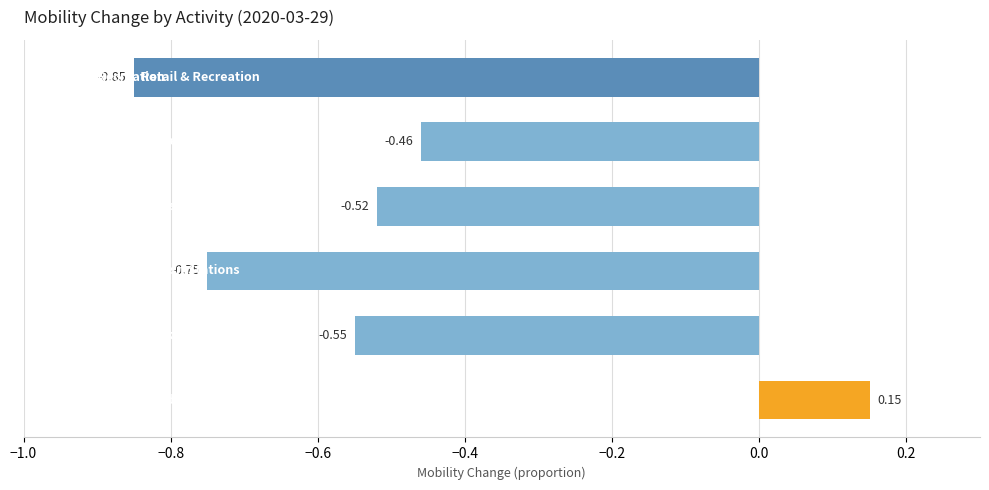

What is the sum of all values?

-3.0